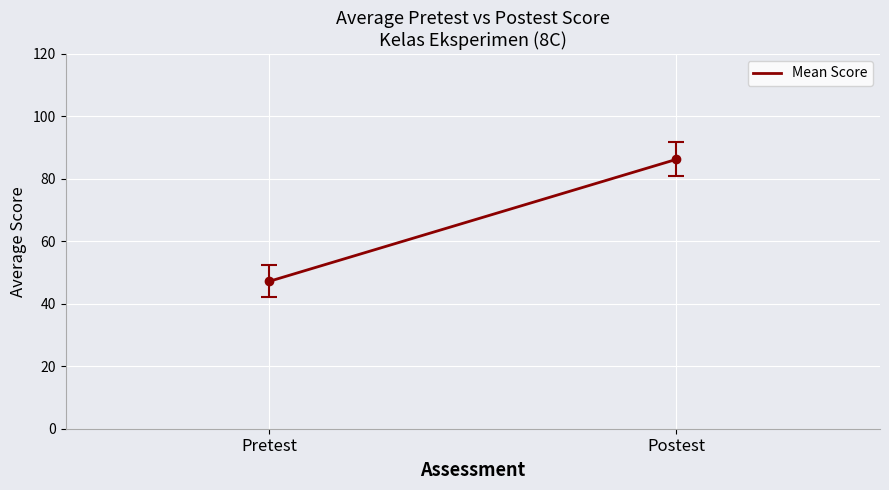

What is the smallest value displayed?

47.2